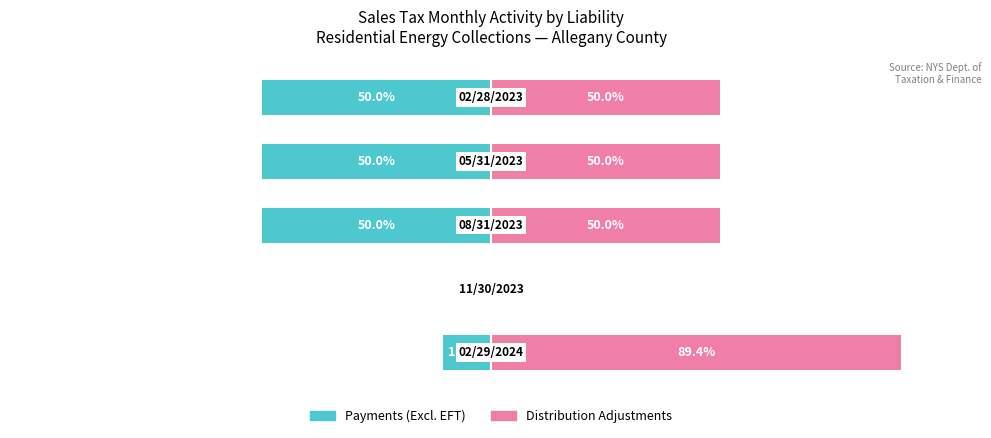

The Payments (Excl. EFT) series shows -10.6 at 0. True or false?

True